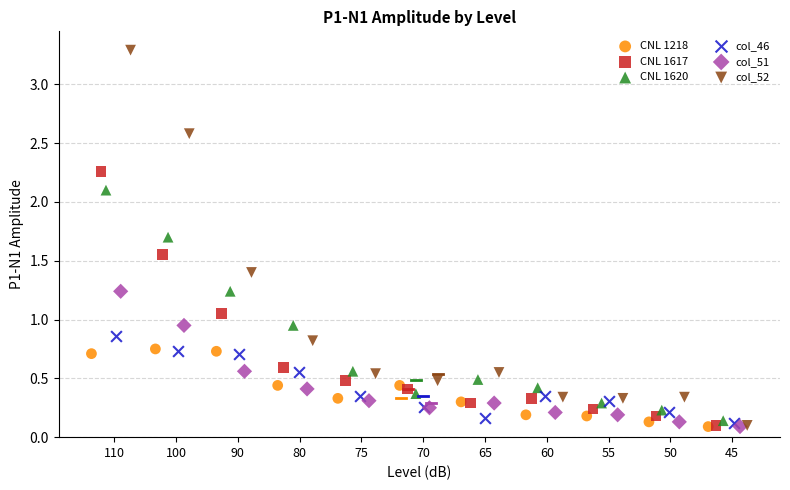

Which series has the largest Y range (max minus min)?

col_52